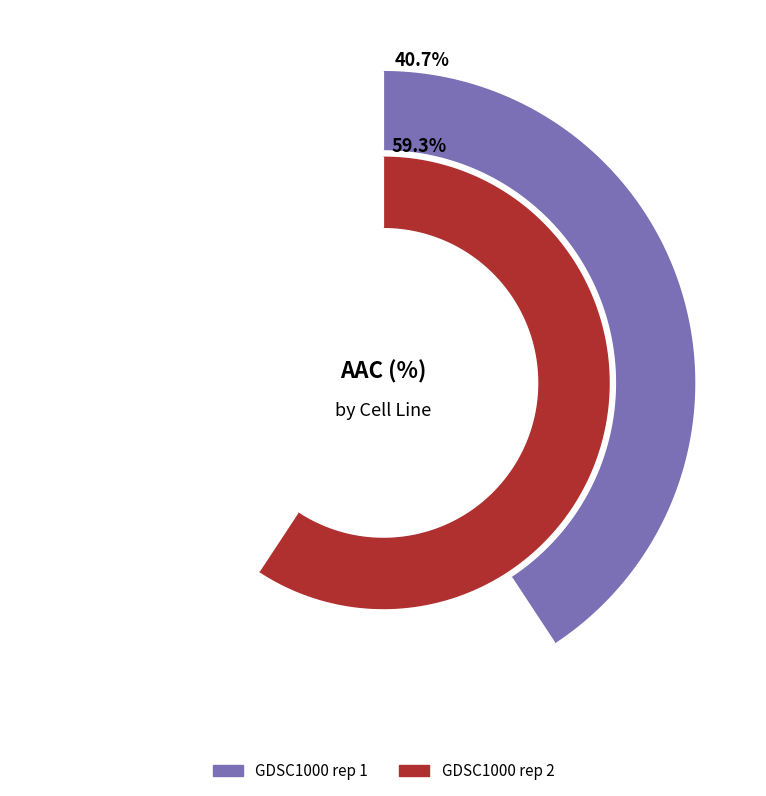

What is the smallest slice in the pie chart?

GDSC1000 rep 1